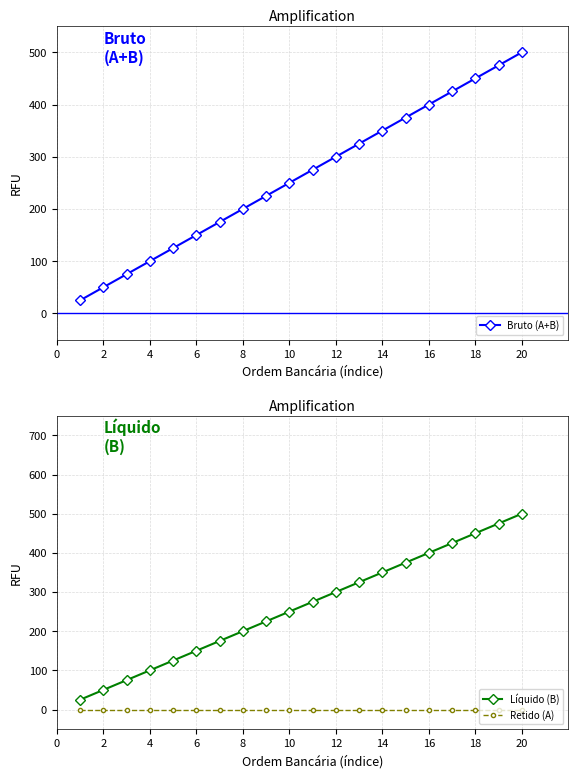

Which series has the largest total across all categories?

Bruto (A+B)